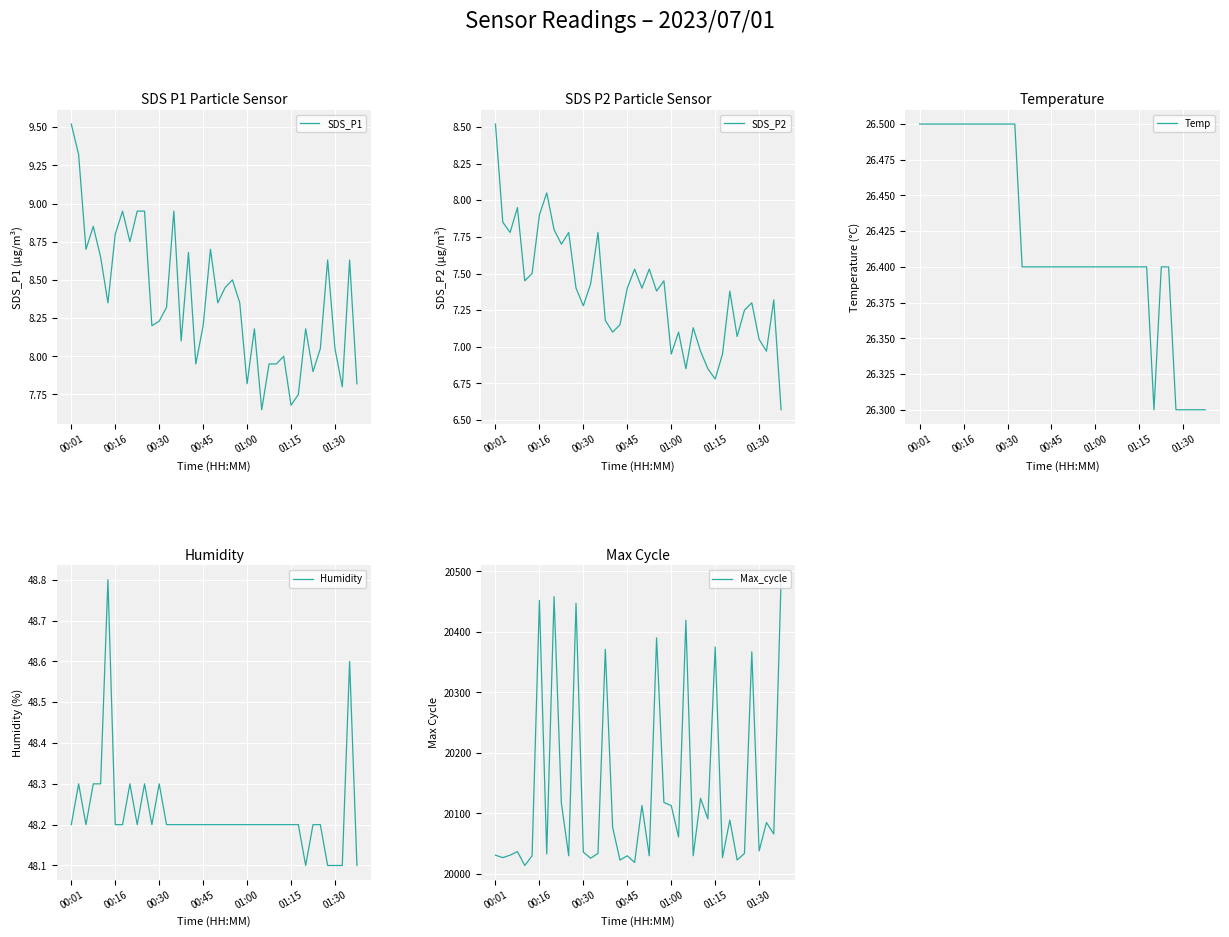

What is the sum of all Temp values?

1056.8